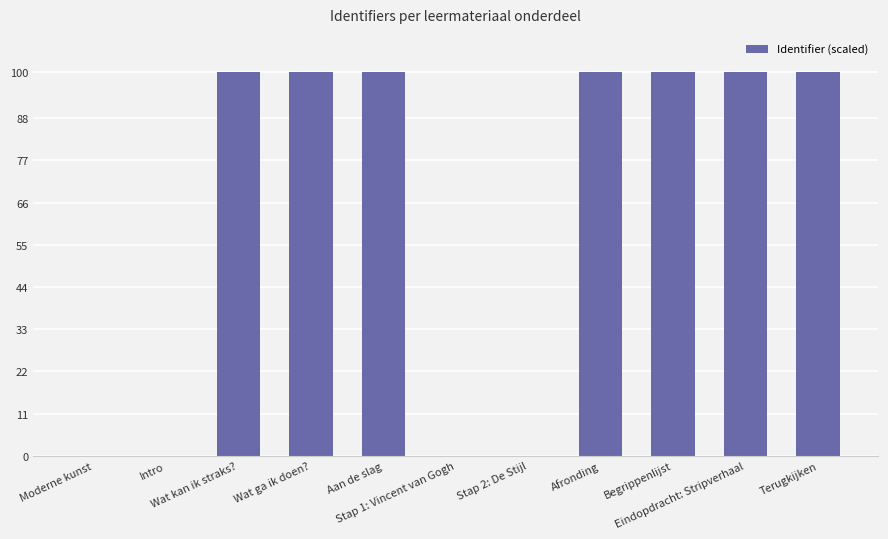

The chart shows a value of 0.0 at Intro. True or false?

True